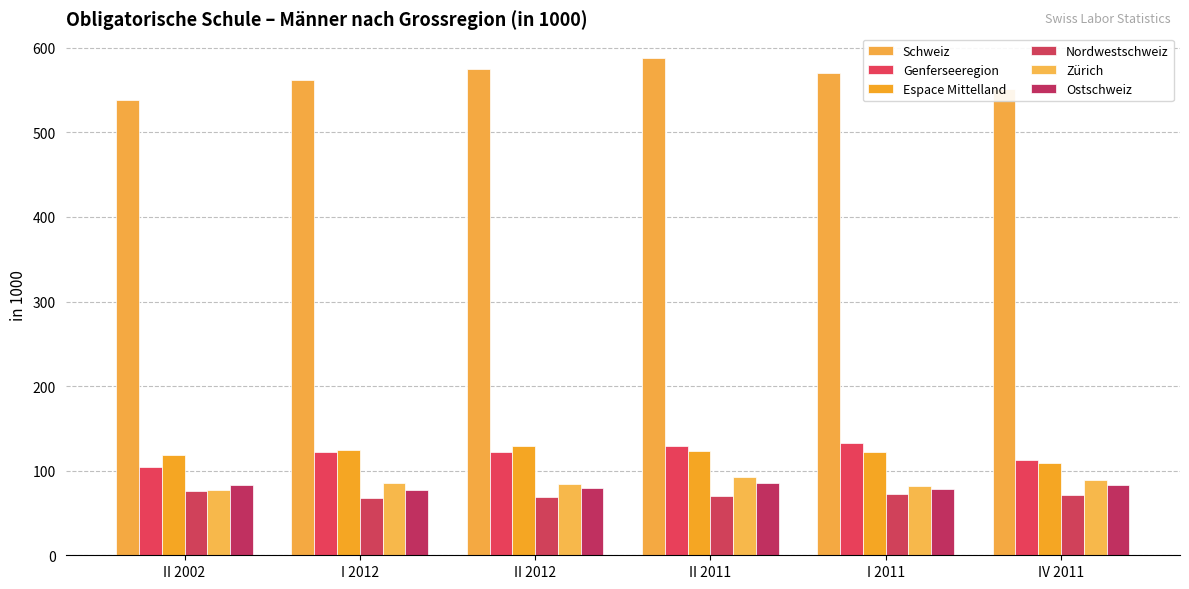

How many values in the Genferseeregion series are below 122?

2